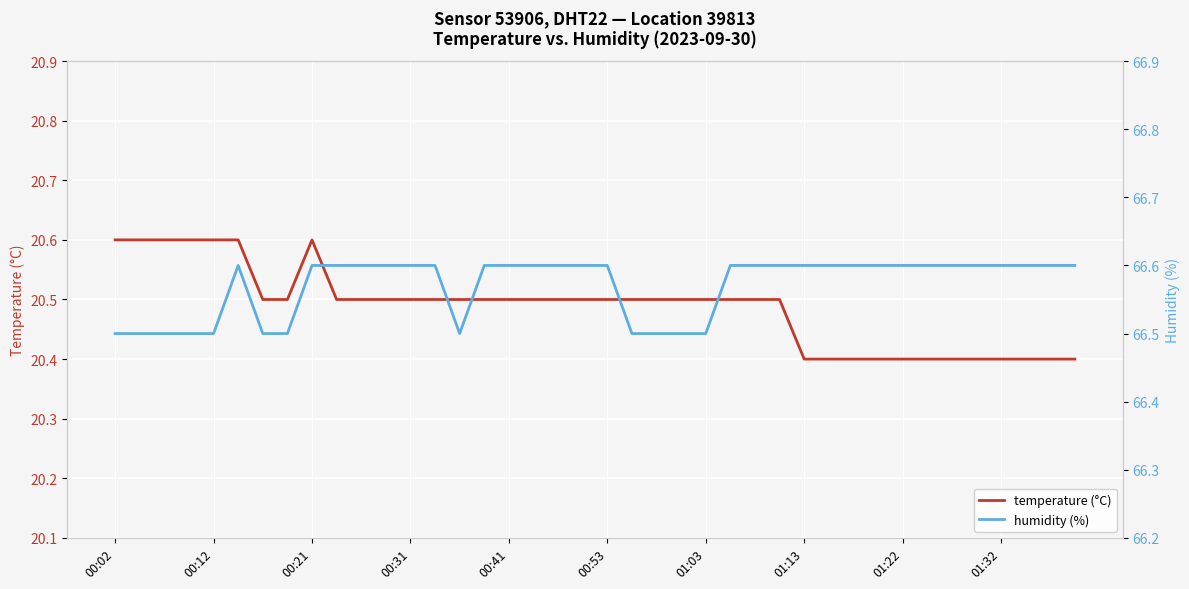

The temperature (°C) series shows 32.5 at 00:02. True or false?

False